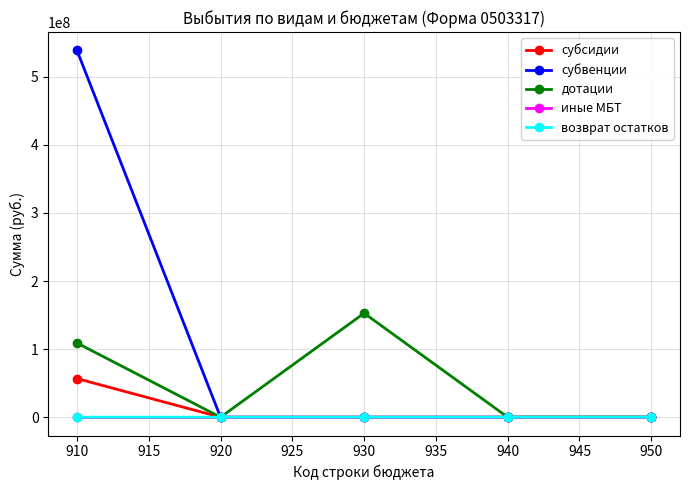

What is the maximum value shown in the chart?

538874415.0